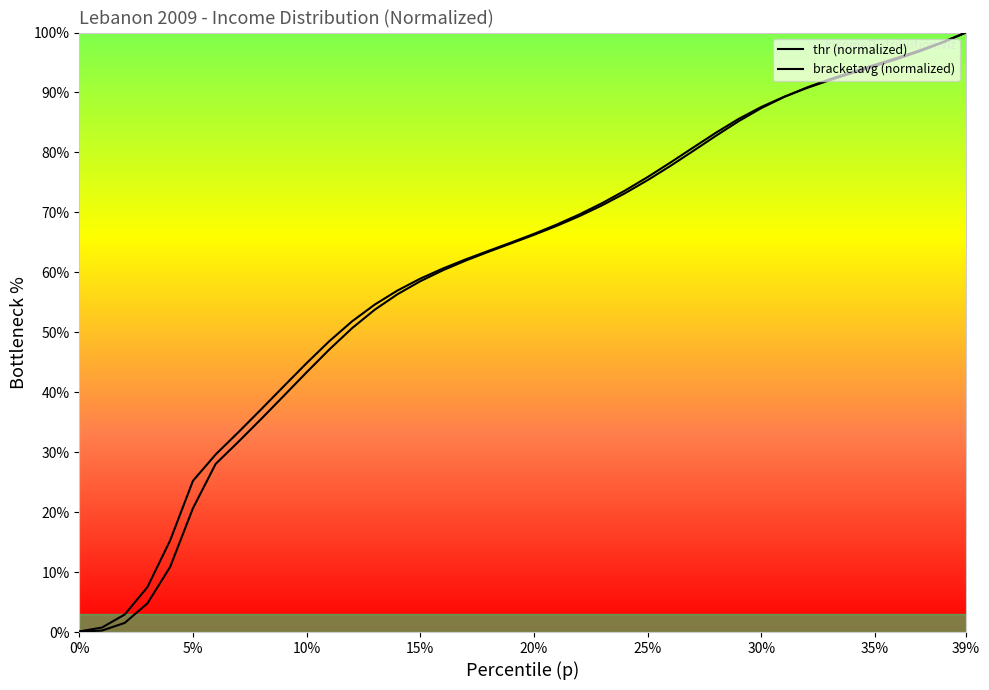

Does the chart display data point markers on the line(s)?

No